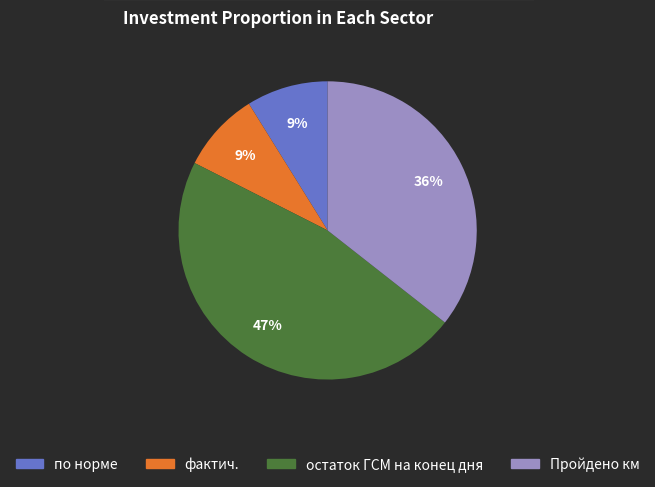

Which slice is the largest?

остаток ГСМ на конец дня